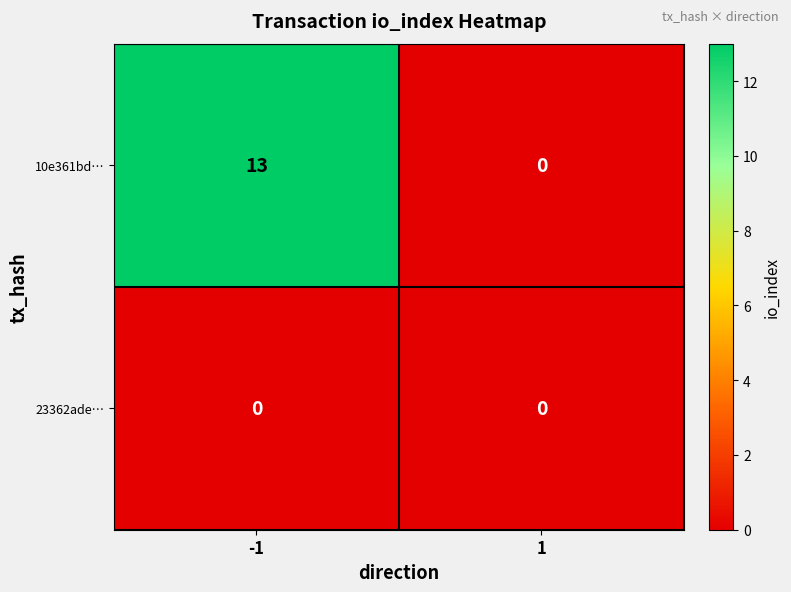

Which series has the largest total across all categories?

10e361bd…